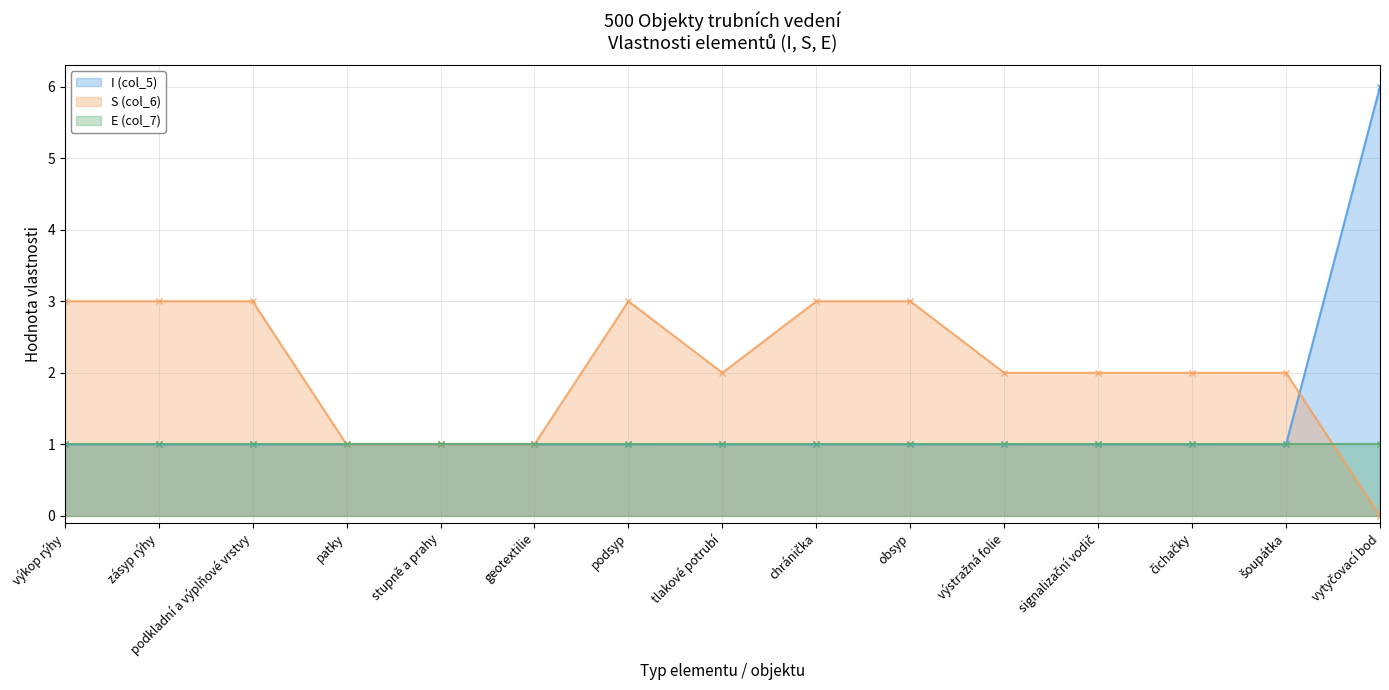

What is the value of the I (col_5) point at the 11th from the left?

1